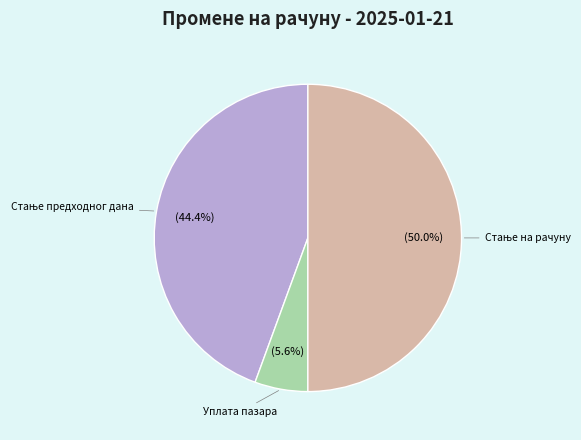

Is there any slice that represents more than half of the pie?

No